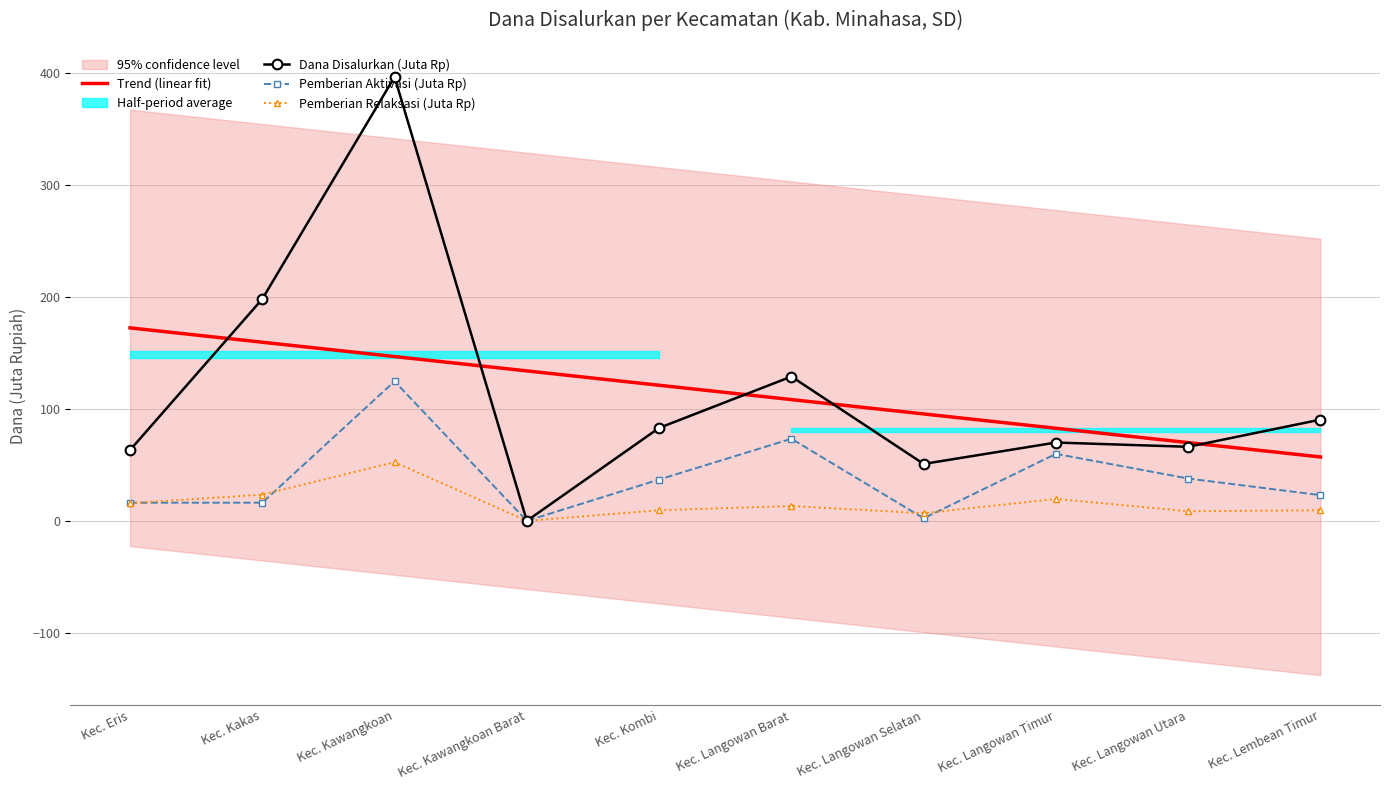

What is the greatest value displayed?

396.7